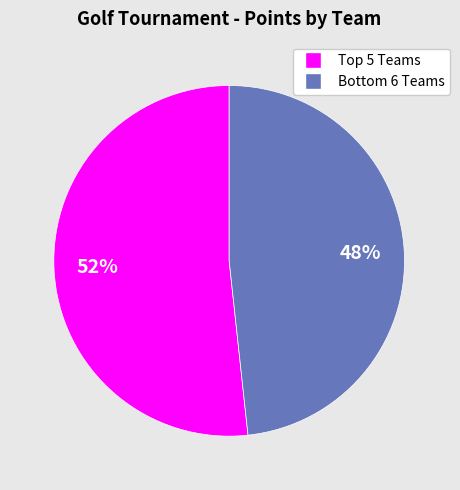

Is there any slice that represents more than half of the pie?

Yes